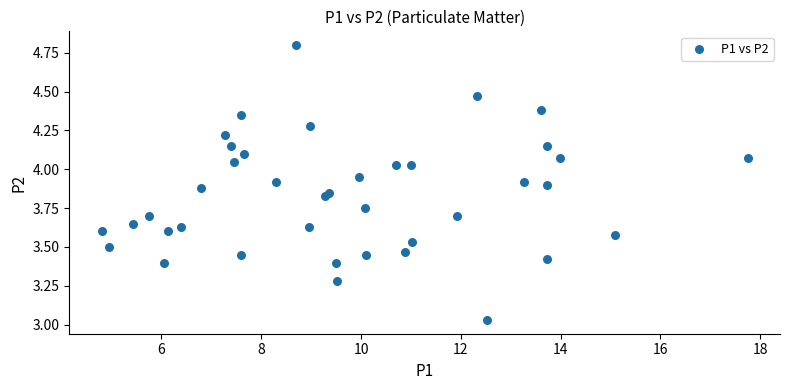

What is the range of Y values (max minus min)?

1.8